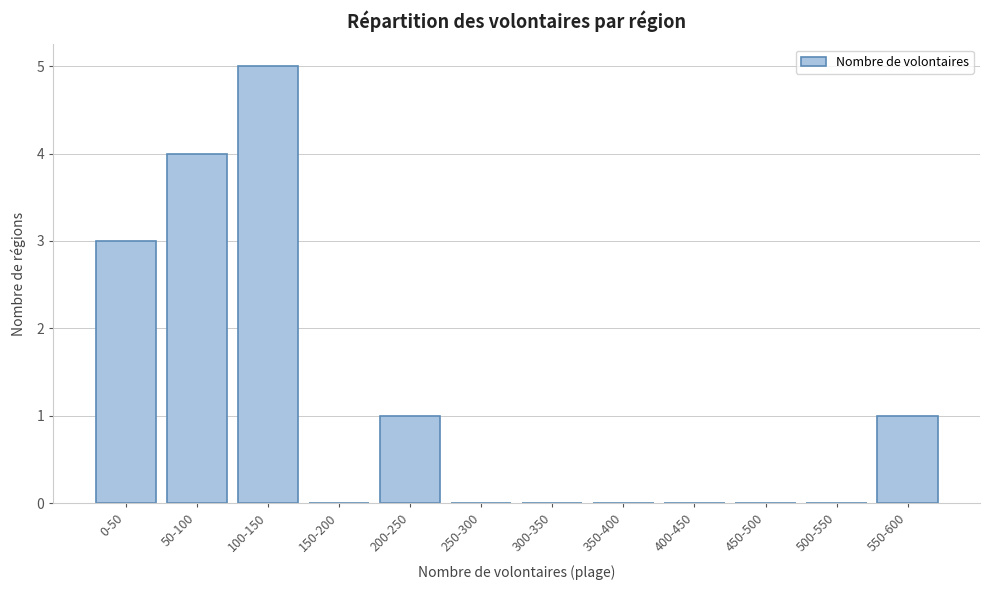

Reading right to left, list all the values displayed in this chart.

550-600=1	500-550=0	450-500=0	400-450=0	350-400=0	300-350=0	250-300=0	200-250=1	150-200=0	100-150=5	50-100=4	0-50=3